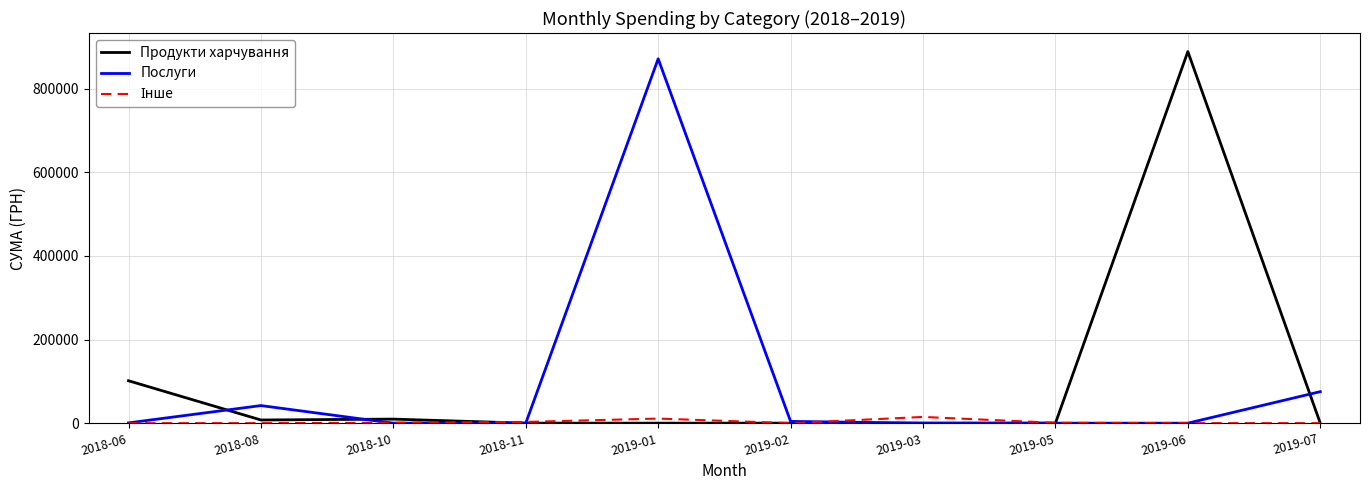

At which label is Послуги closest to 435569?

2019-07